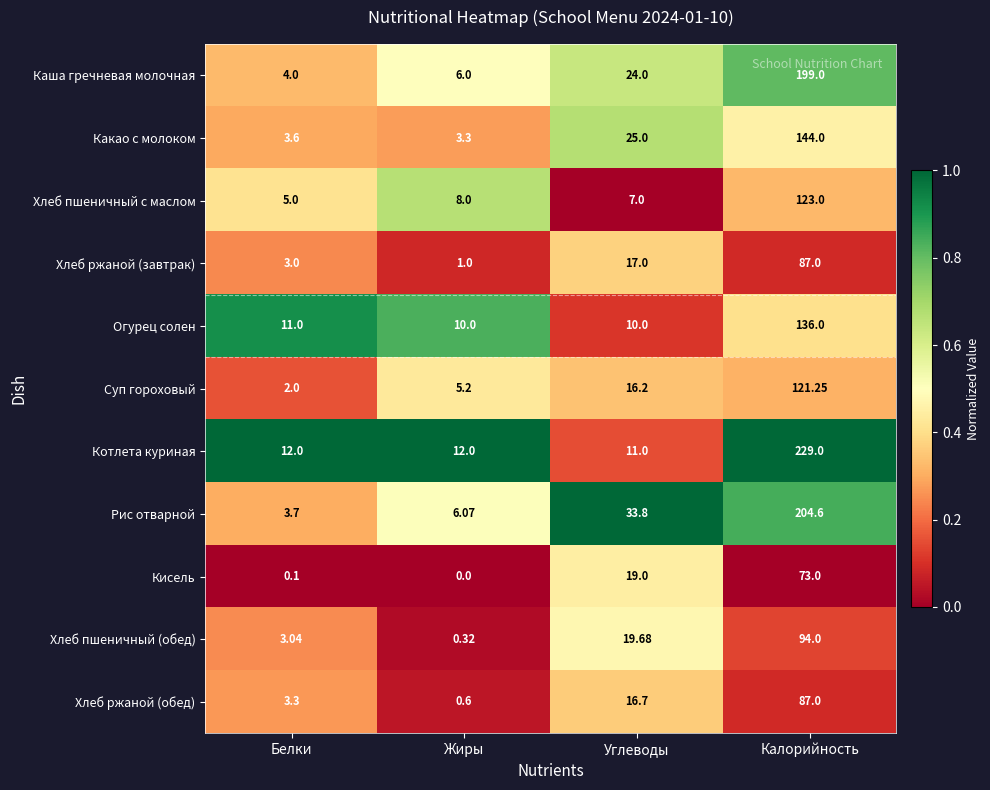

Which series has the largest total across all categories?

Котлета куриная